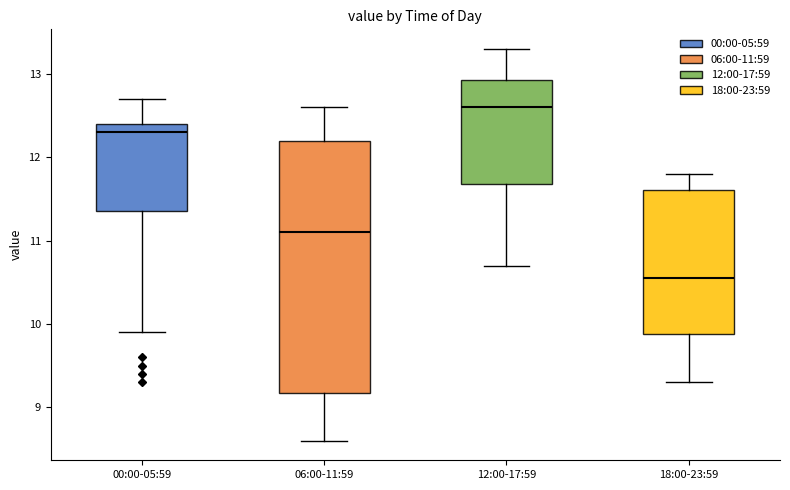

Where does the lower whisker of the box for 06:00-11:59 end on the y-axis? The values are not printed on the chart, so give them approximately, as read against the axis.

8.6